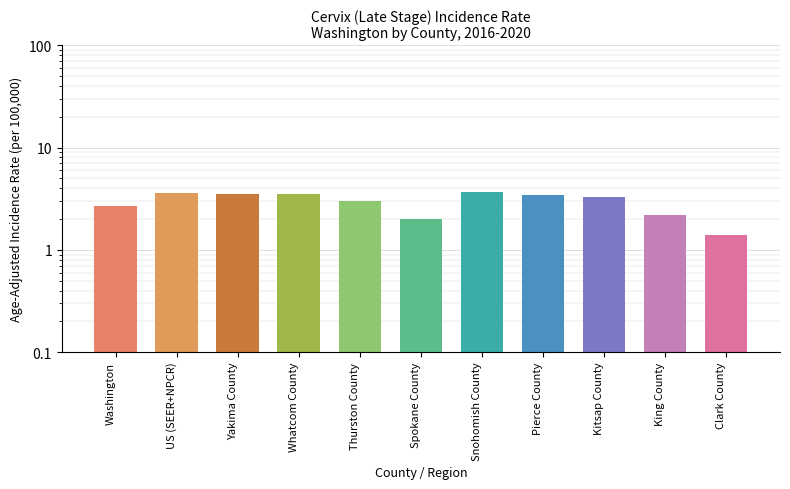

What is the approximate value at Snohomish County?

3.7